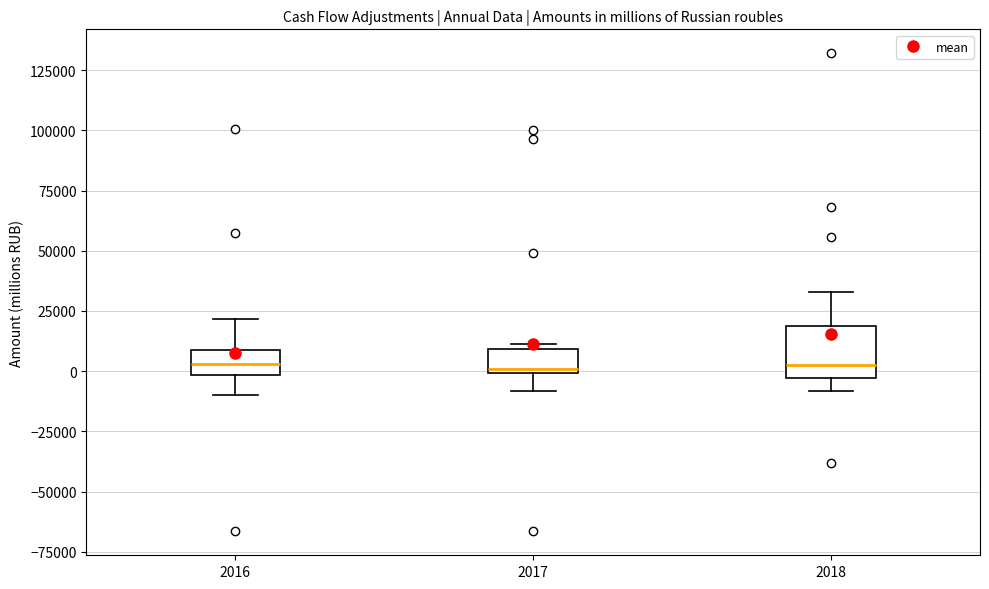

Which box is the tallest, from its lower edge to its upper edge?

2018